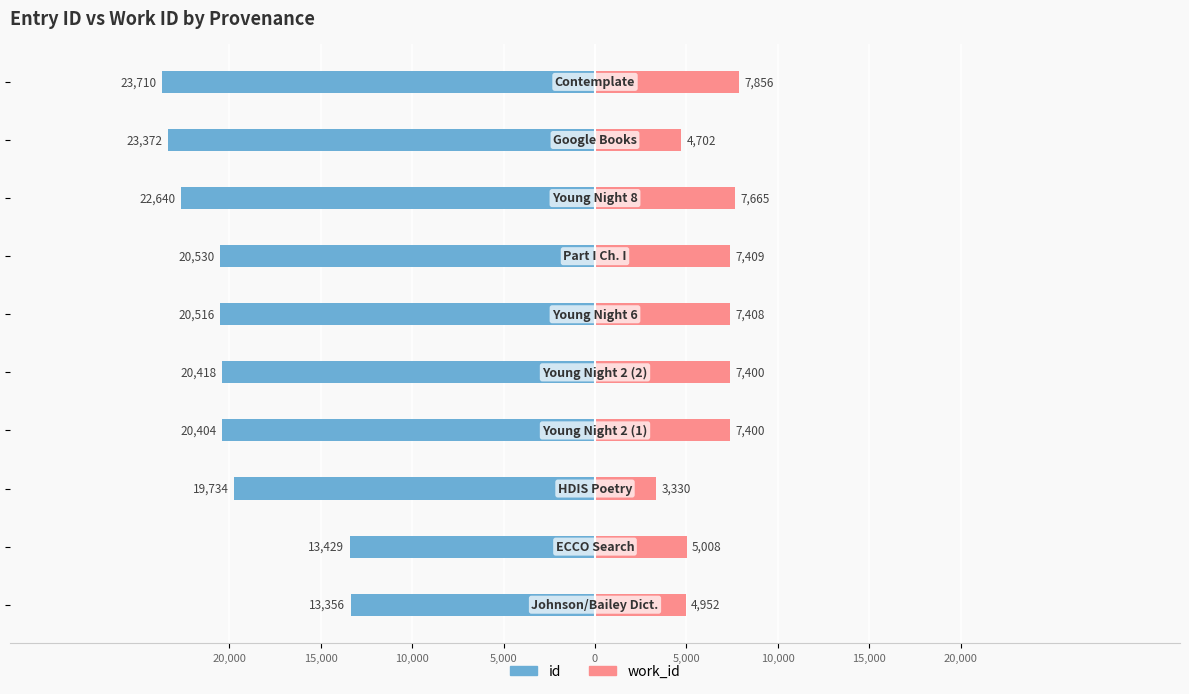

The value of id at 15,000 is -33944. True or false?

False